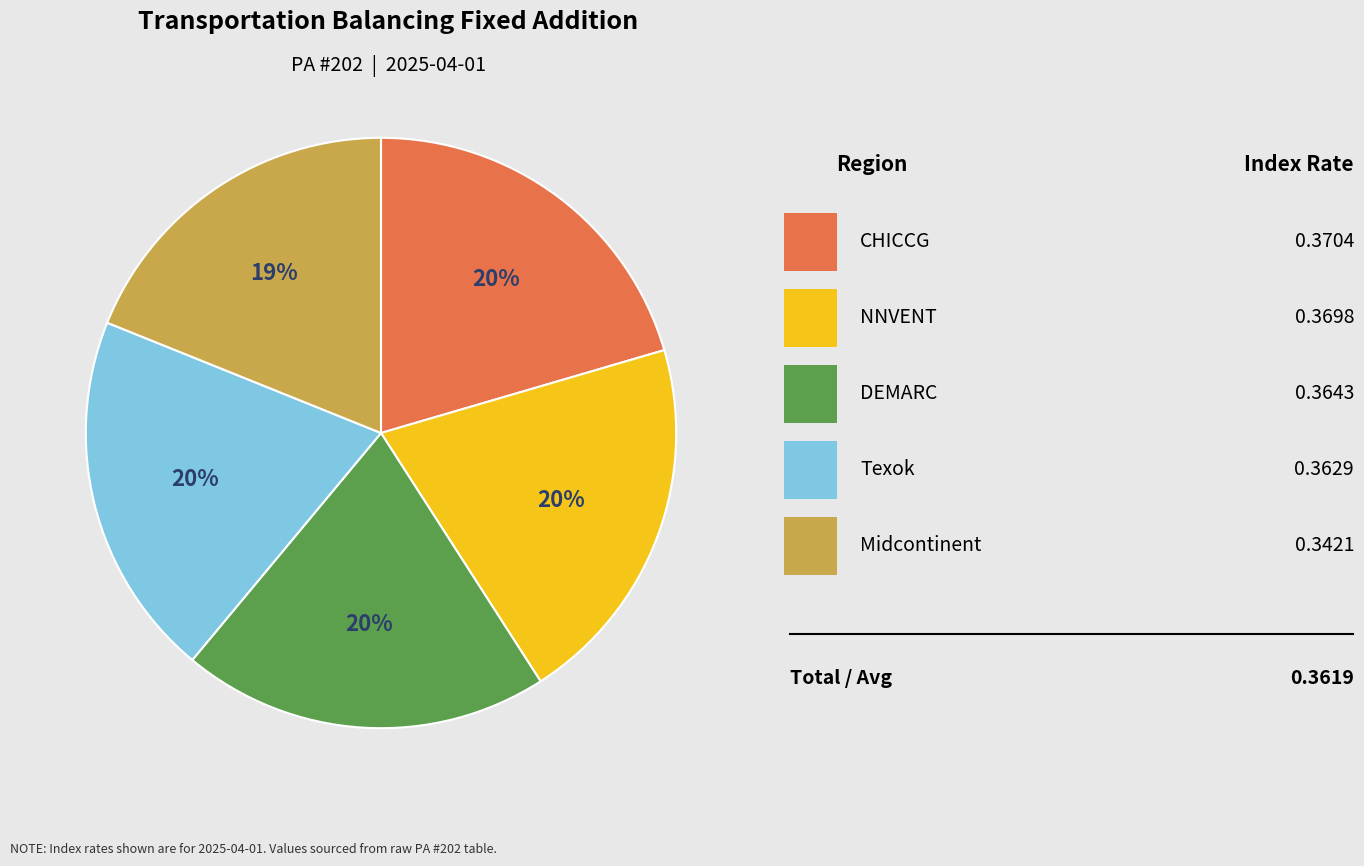

To the nearest percent, what is the average slice percentage?

20%